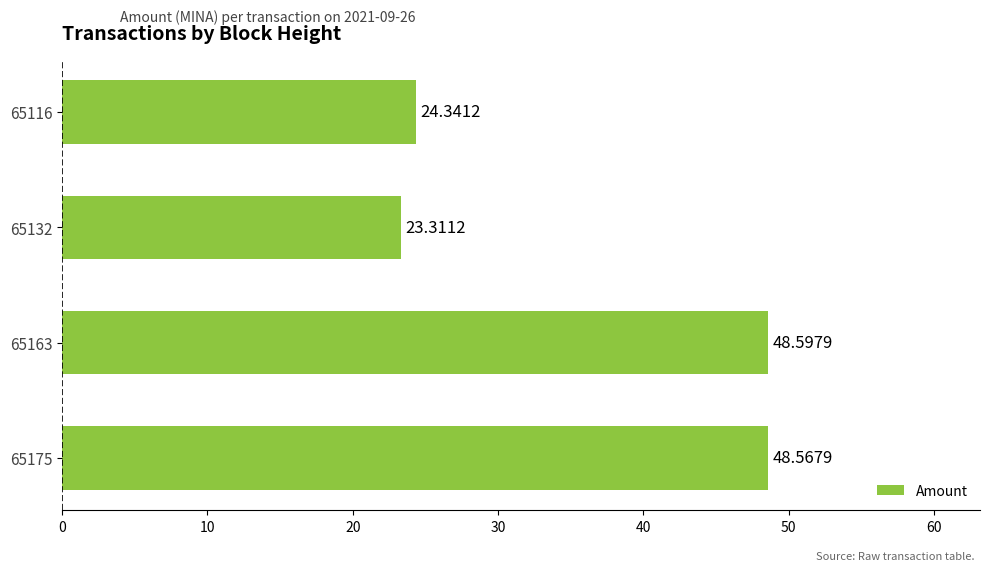

What is the difference between the second highest and second lowest values?

24.2